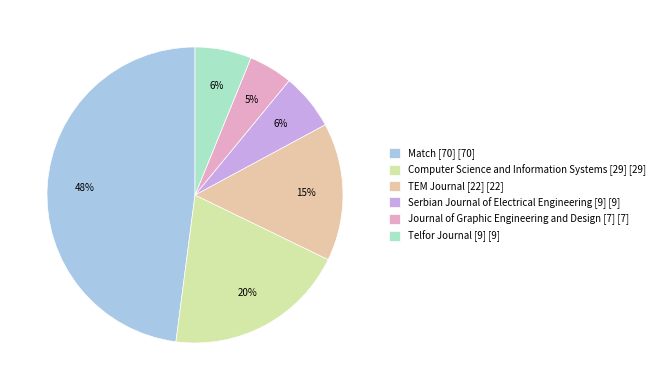

How many slices are in this pie chart?

6